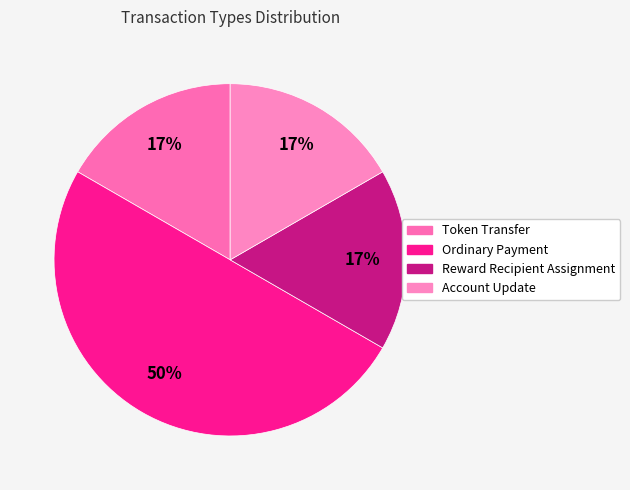

To the nearest percent, what is the difference between the largest and smallest slice percentages?

33%